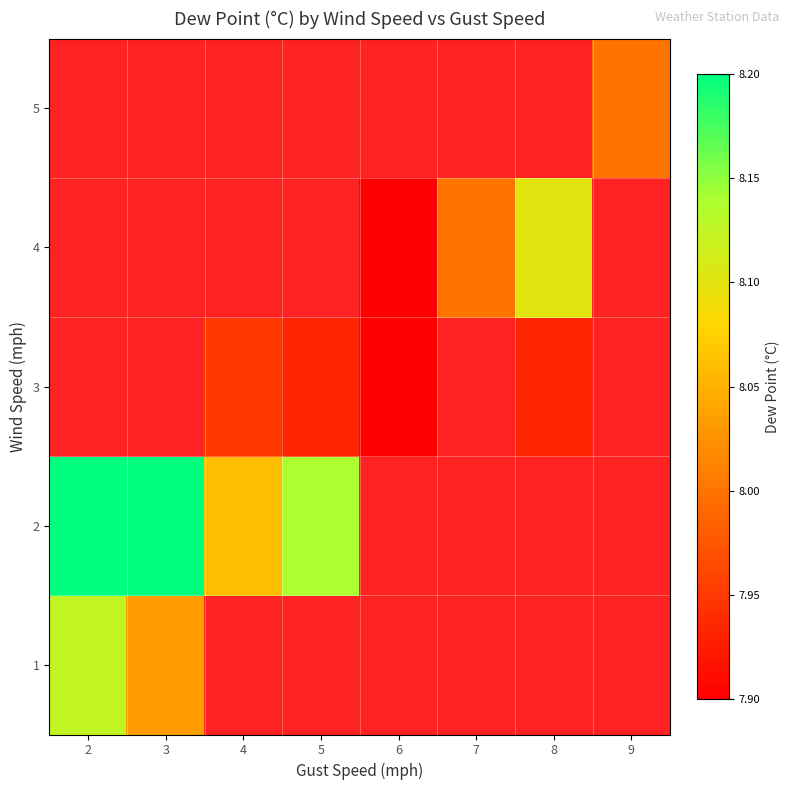

List the labels in order of 5 value, smallest first.

2, 3, 4, 5, 6, 7, 8, 9